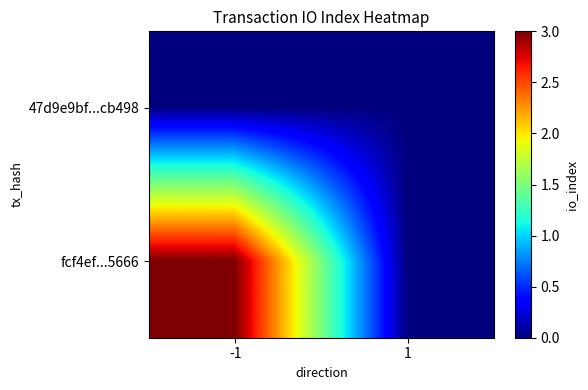

At how many categories does at least one series exceed 2?

1